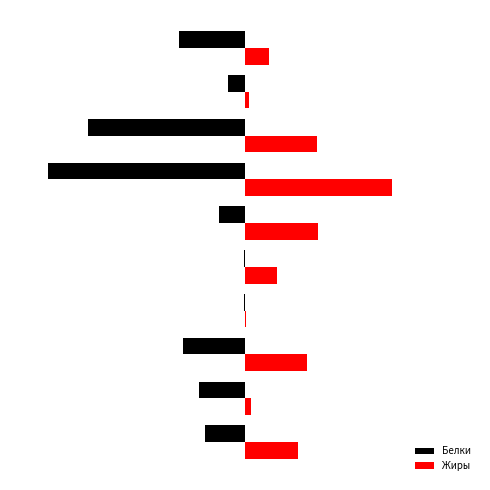

What are all the series names shown in the legend?

Белки, Жиры